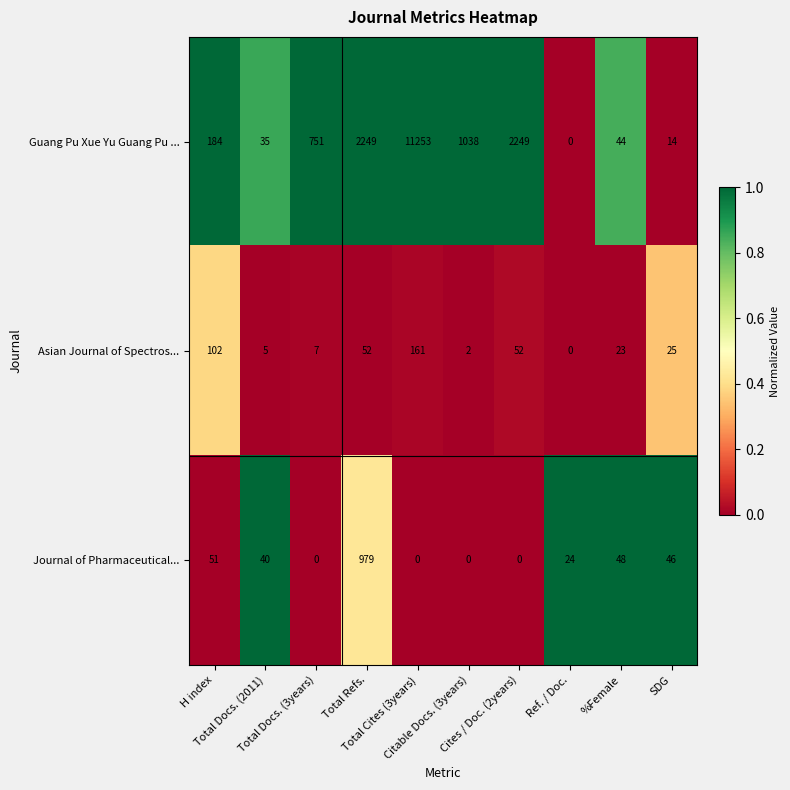

Count the number of categories in the chart.

10